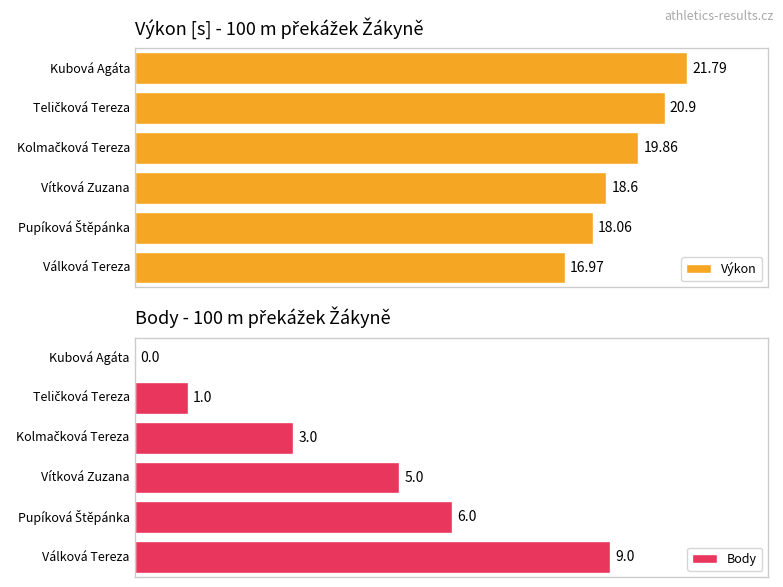

The Body series shows 1.0 at Teličková Tereza. True or false?

True